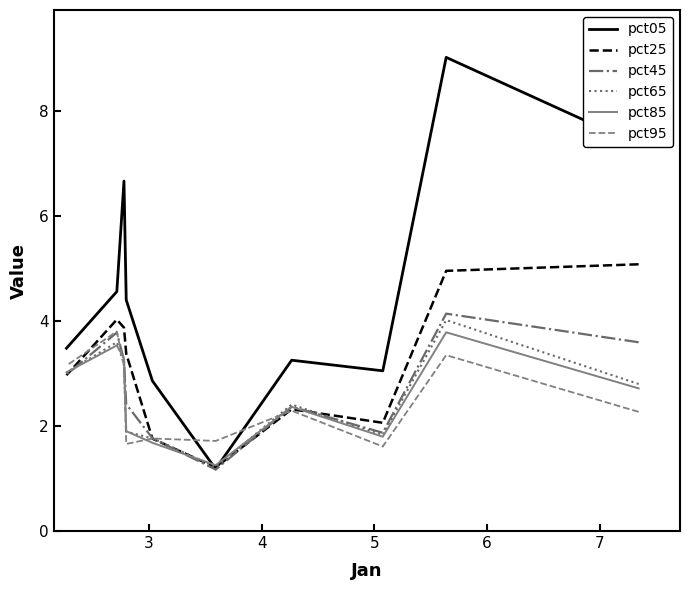

How many intersections are there between pct95 and pct65?

3